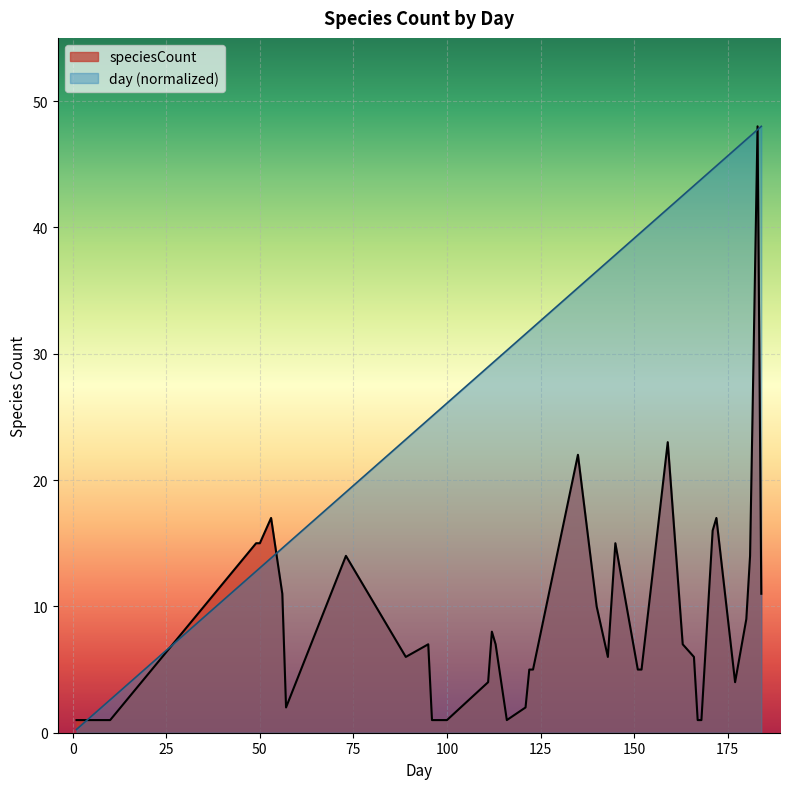

At which category is the sum across all series the highest?

183